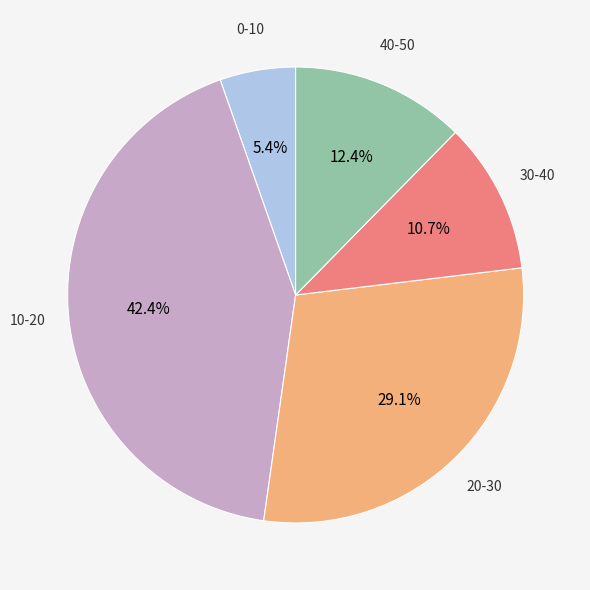

Is there any slice that represents more than half of the pie?

No